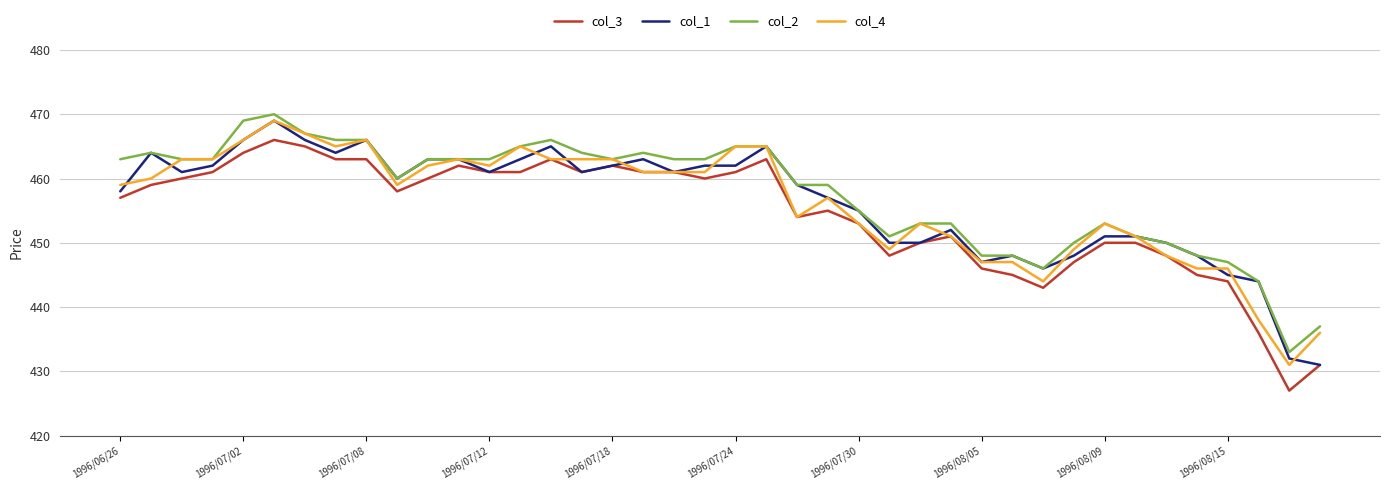

Which series has the widest spread of values?

col_3